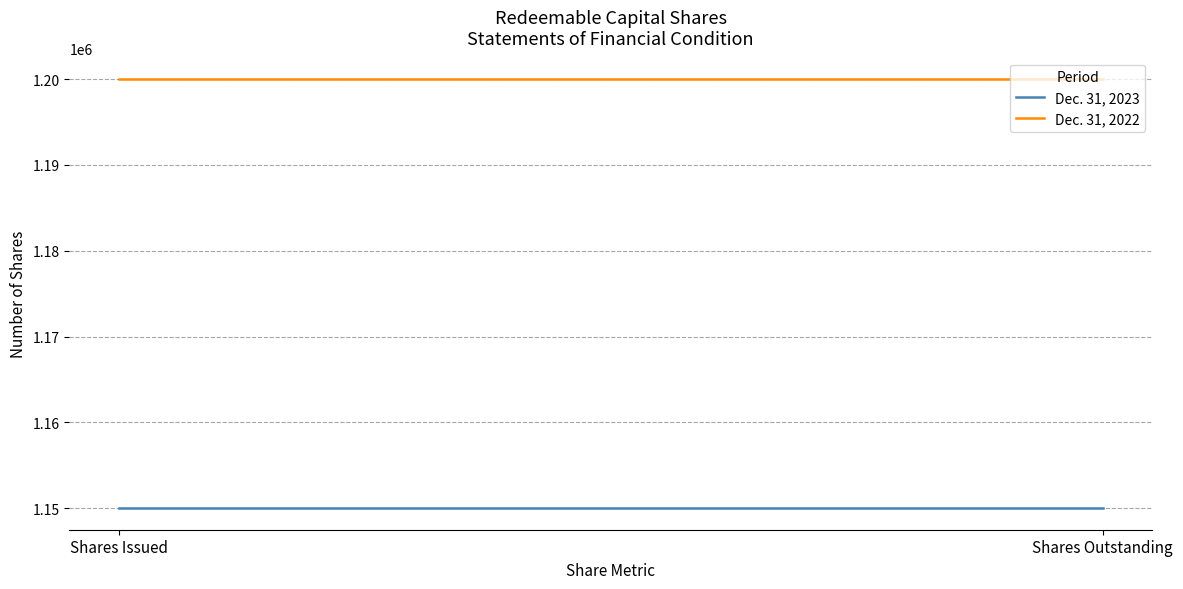

At which category does the chart reach its peak across all series?

Shares Issued